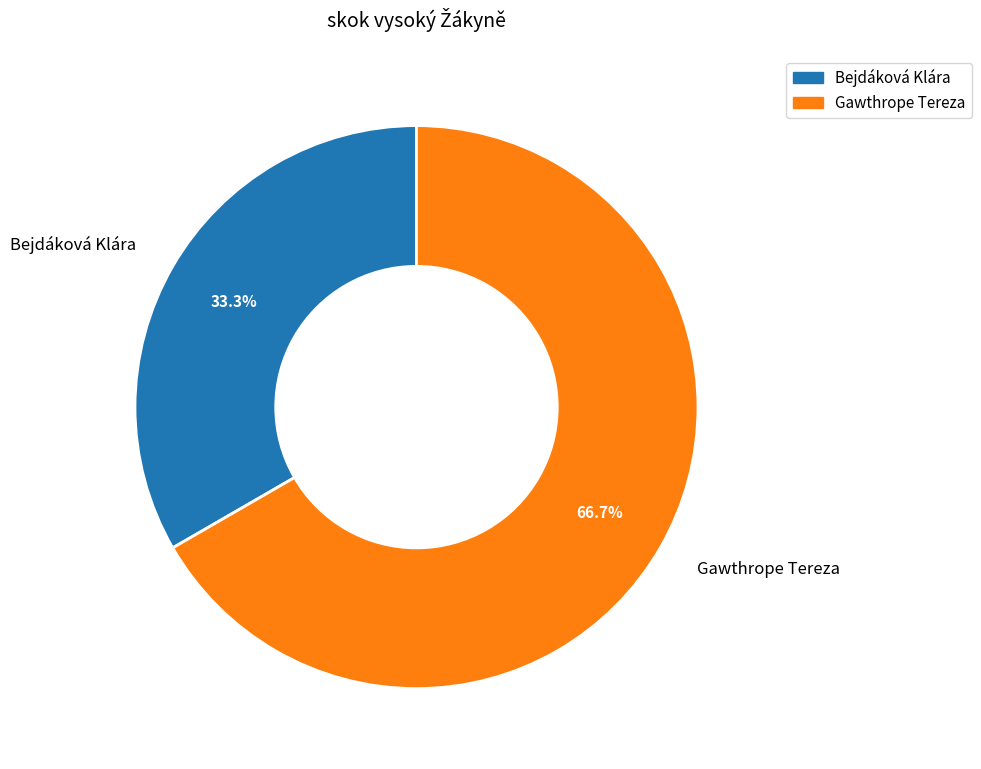

Rank the categories by value from lowest to highest.

Bejdáková Klára, Gawthrope Tereza